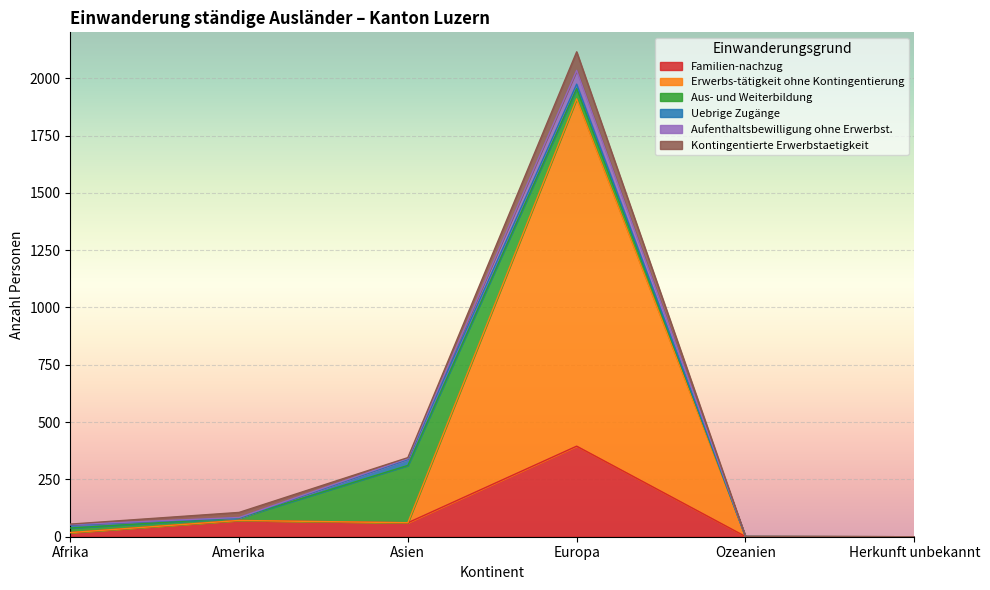

What is the highest value of the Familien-nachzug series?

395